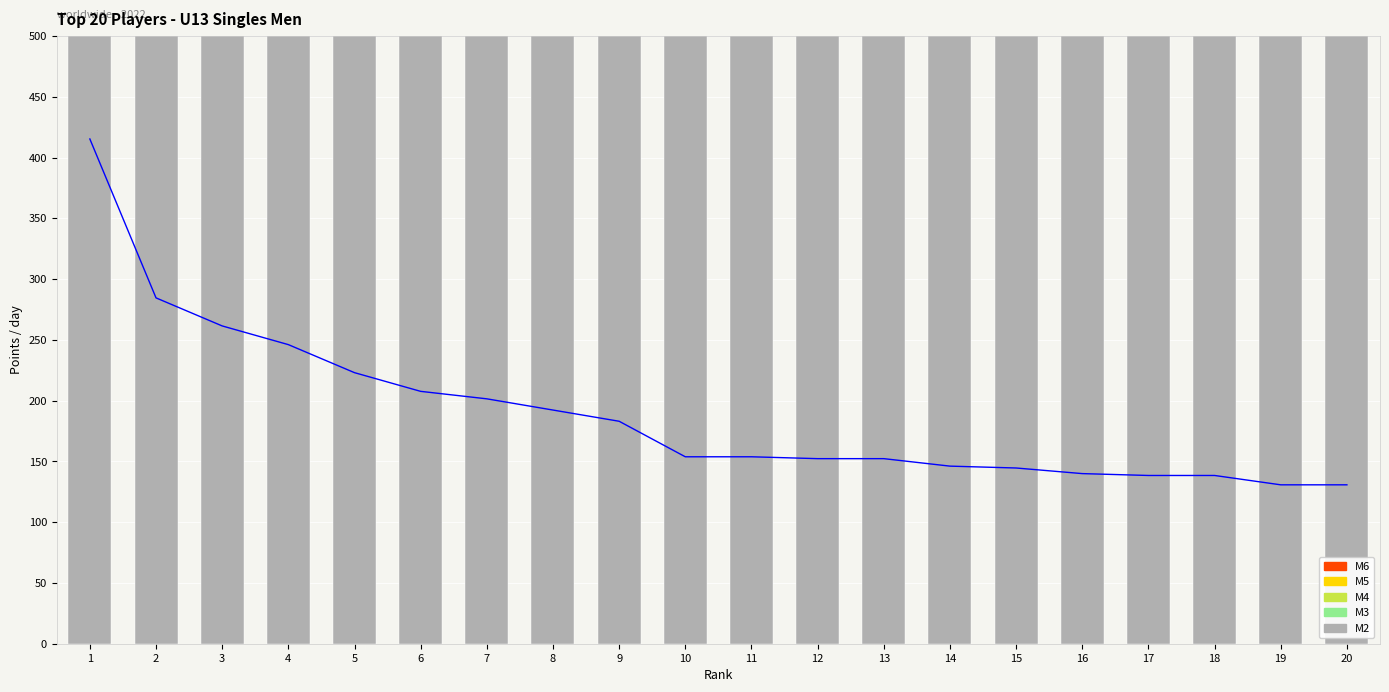

What is the value of the M3 bar at the 16th from the left?

250